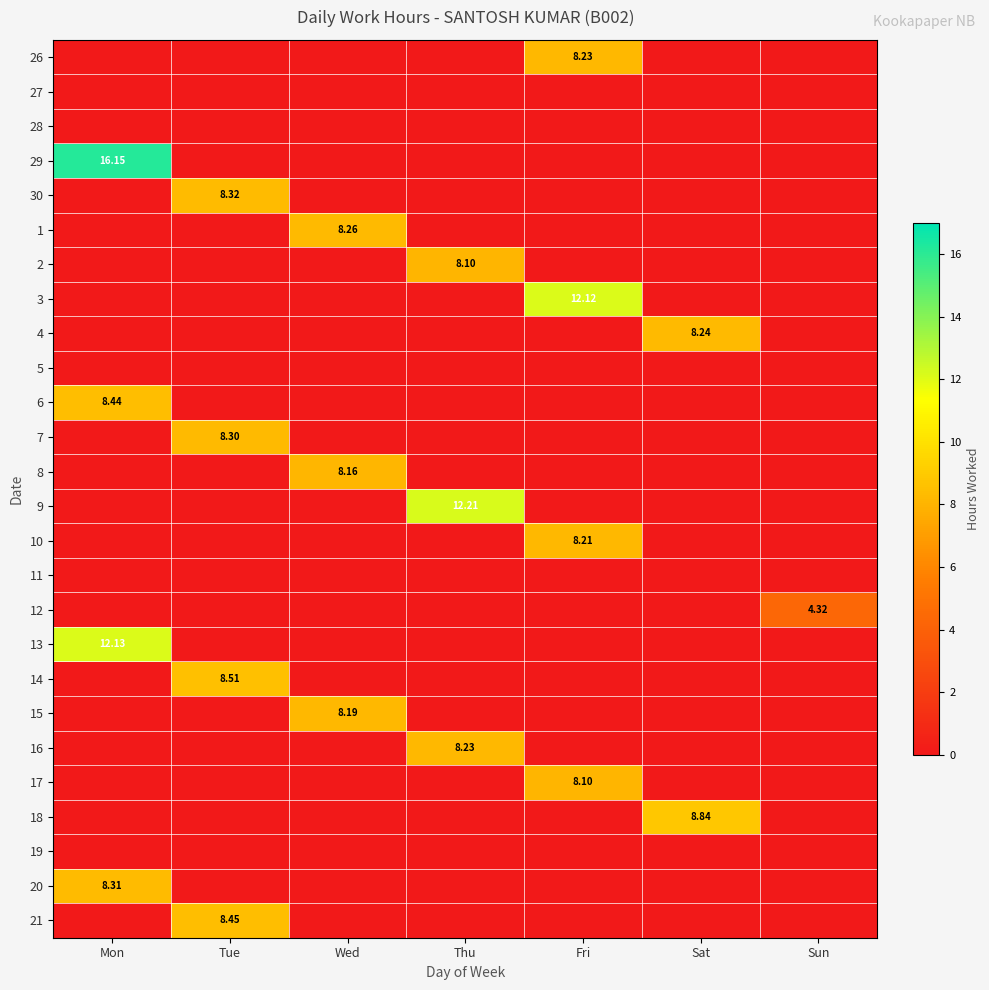

What is the difference between the highest and lowest values at Thu?

12.2